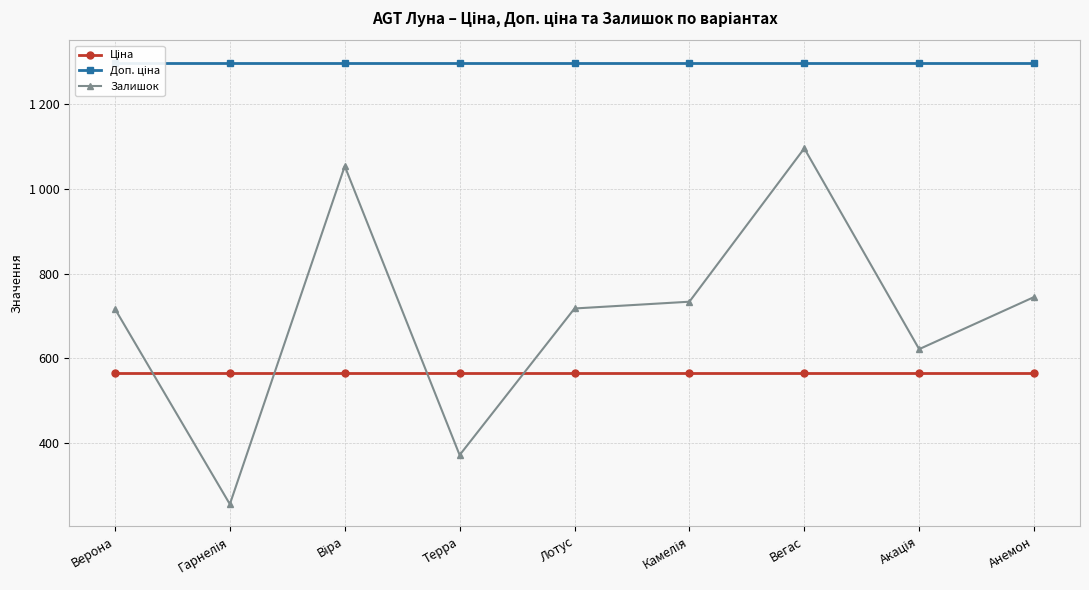

What are all the series names shown in the legend?

Ціна, Доп. ціна, Залишок